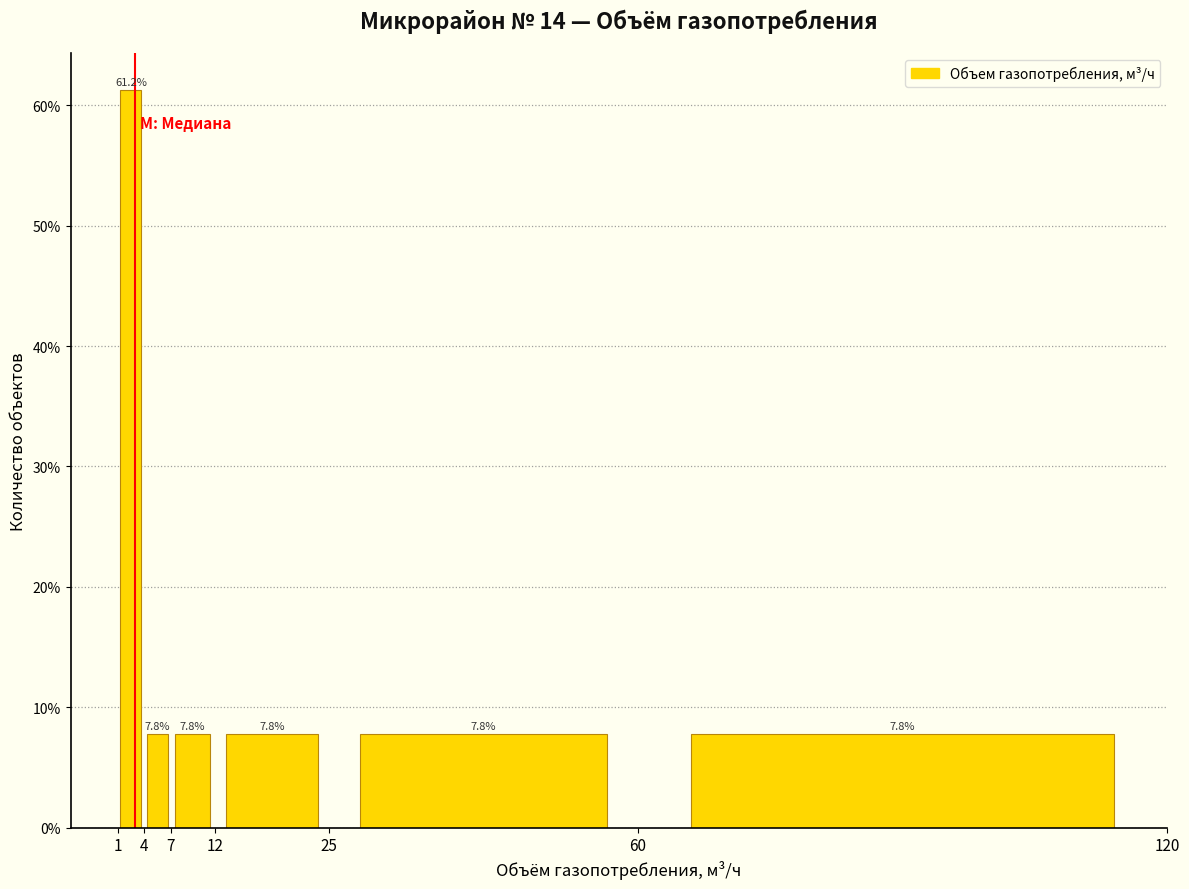

Reading left to right, transcribe this chart: for each bar, give the range it covers on the x-axis and its height.

1 to 4: 61.2
4 to 7: 7.8
7 to 12: 7.8
12 to 25: 7.8
25 to 60: 7.8
60 to 120: 7.8